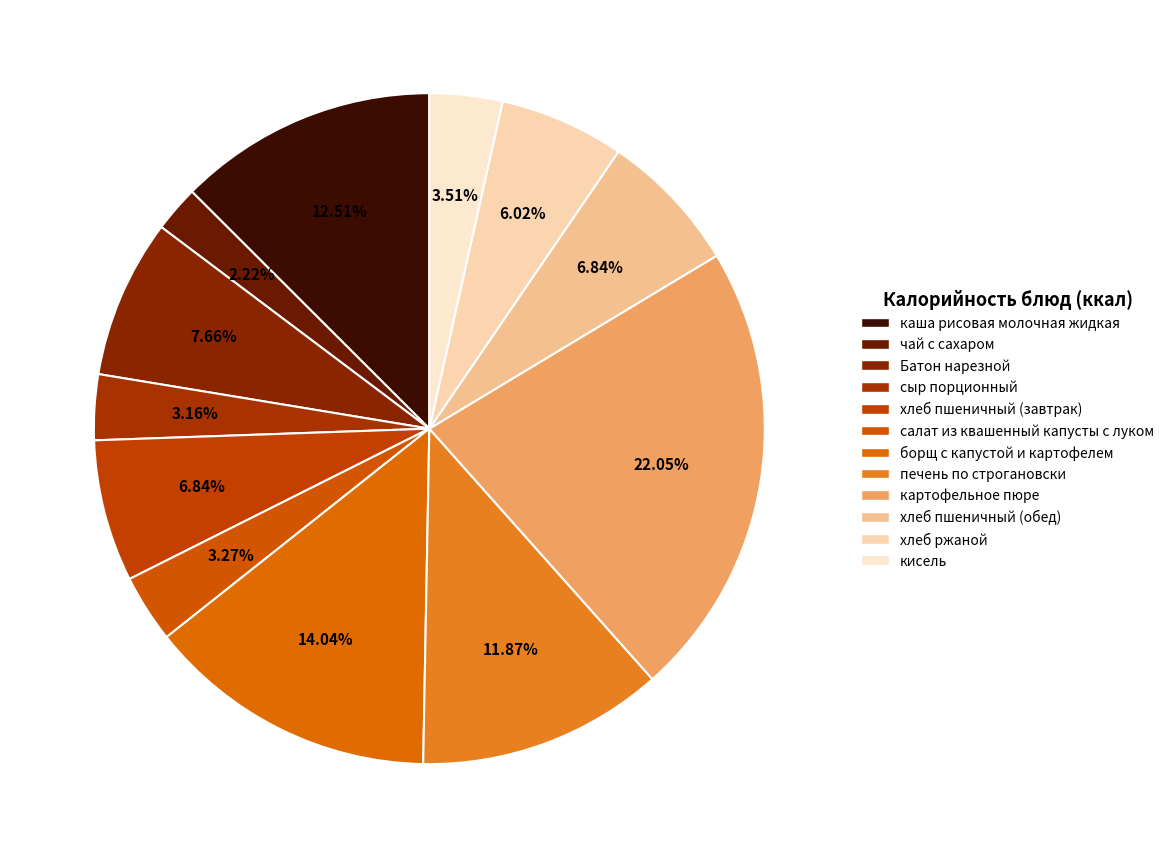

How many segments does this pie chart have?

12